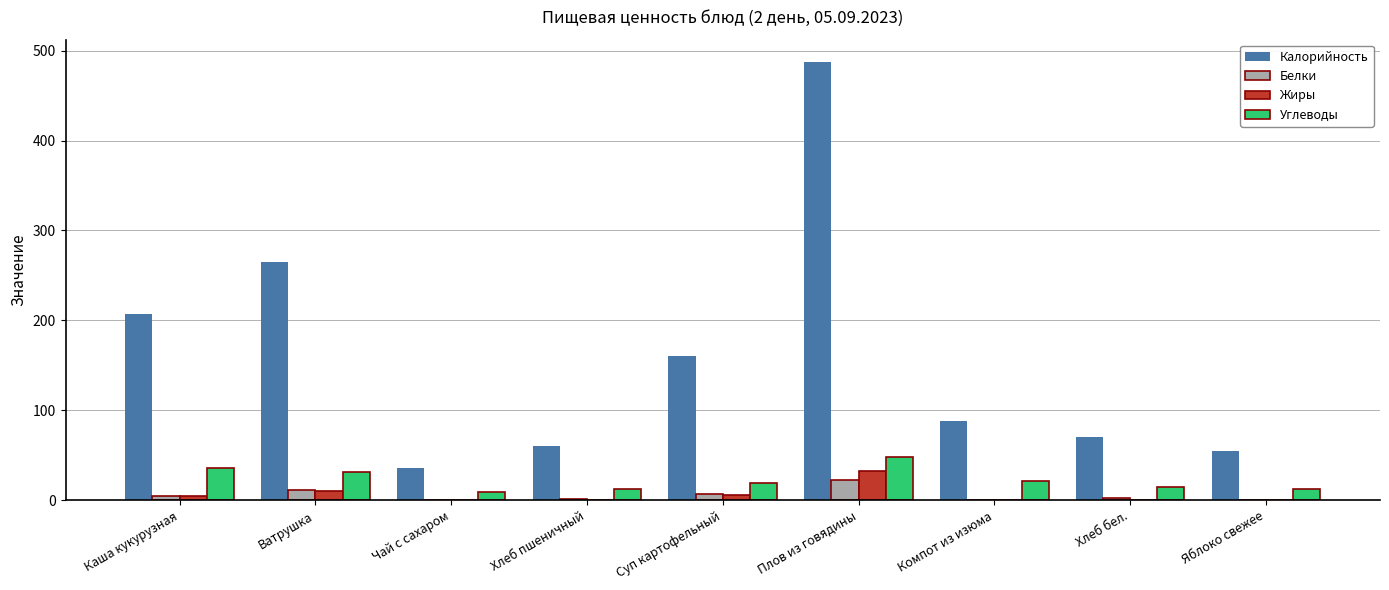

Is it true that Калорийность equals 106.7 at Хлеб бел.?

False